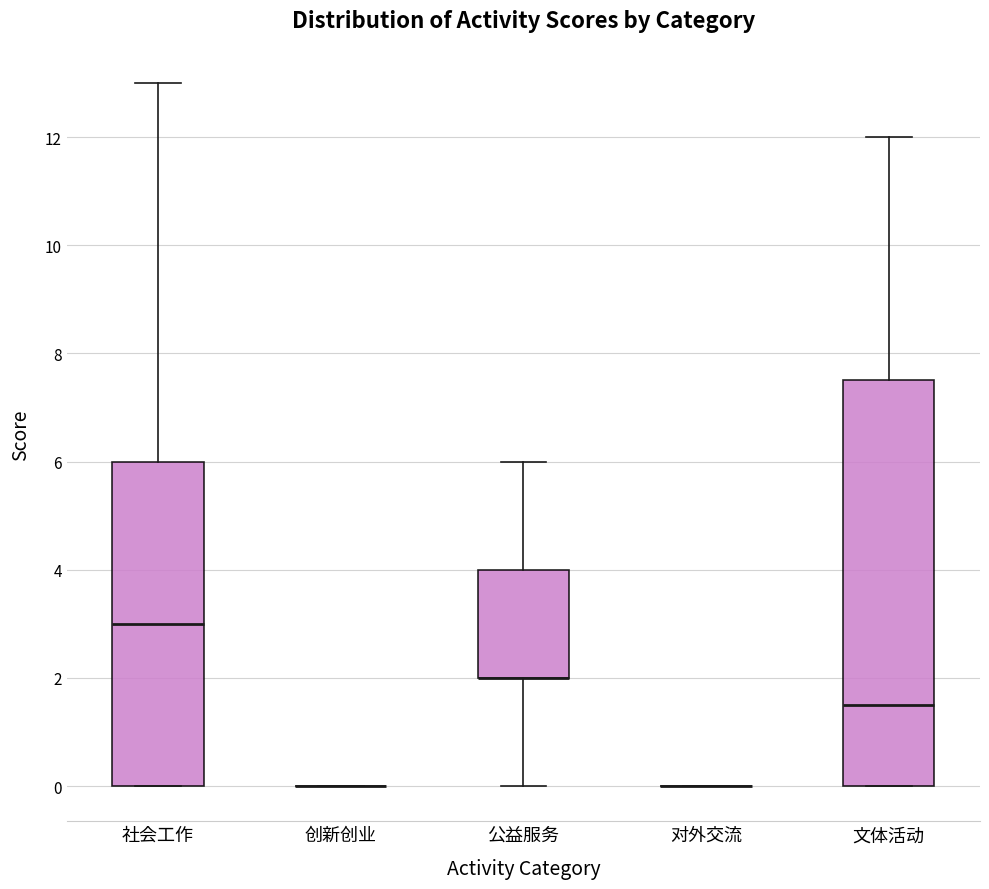

Comparing the boxes themselves (not the whiskers), which one is the tallest?

文体活动